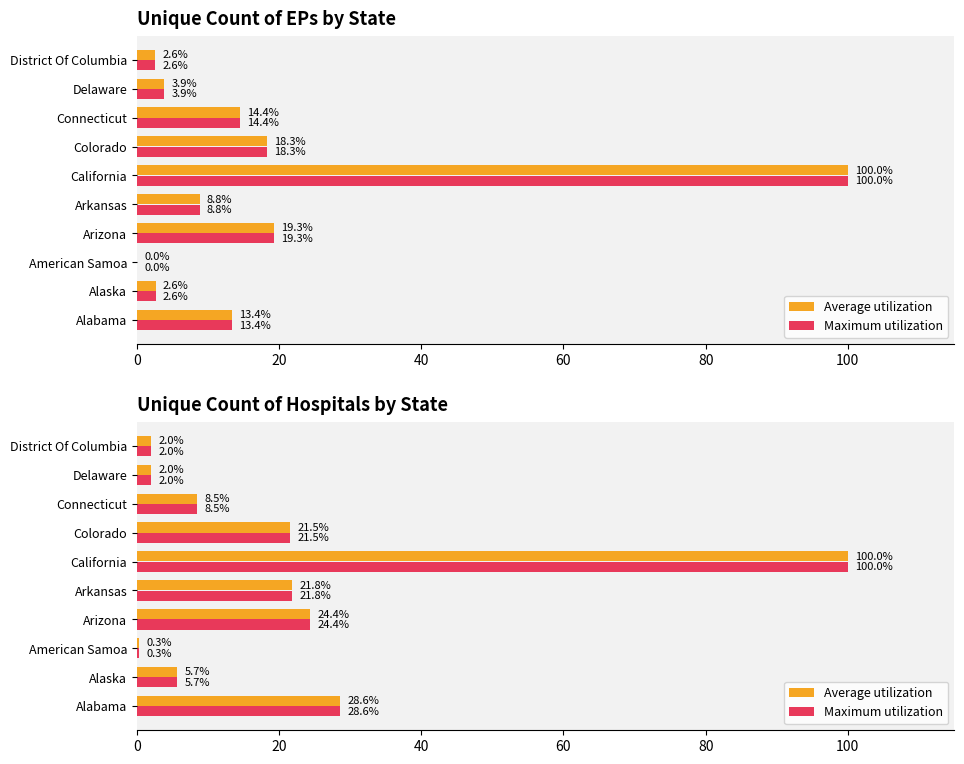

What is the sum of the Average utilization values at District Of Columbia and Connecticut?

10.5